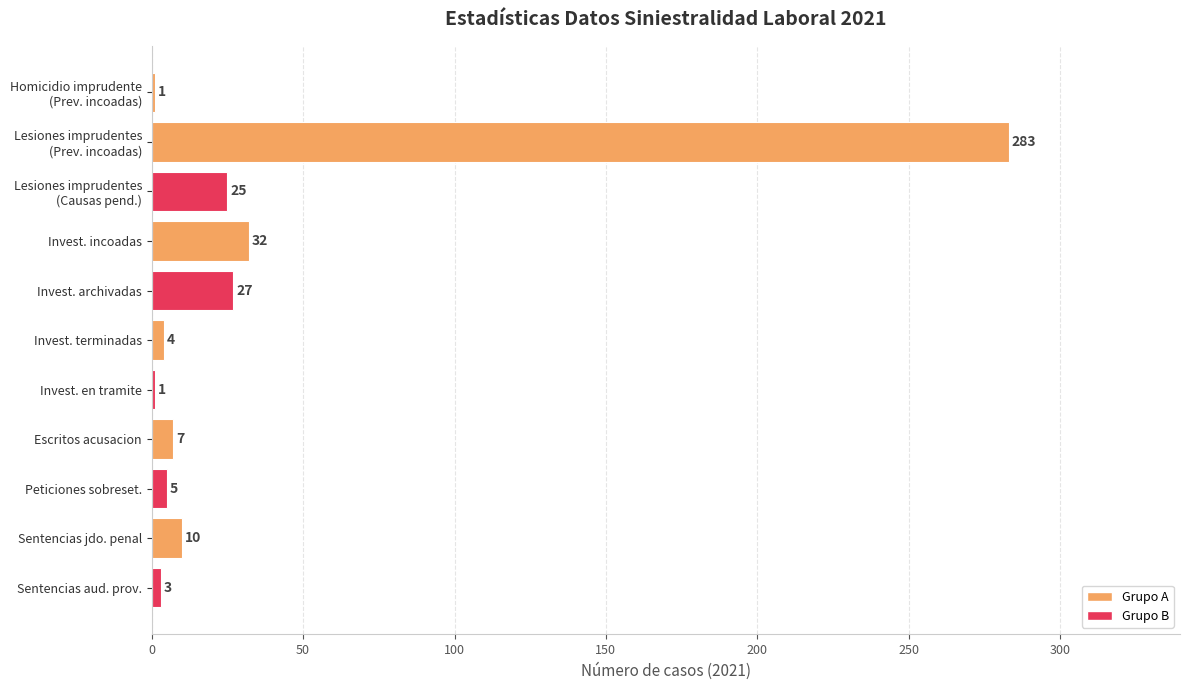

What is the greatest value displayed?

283